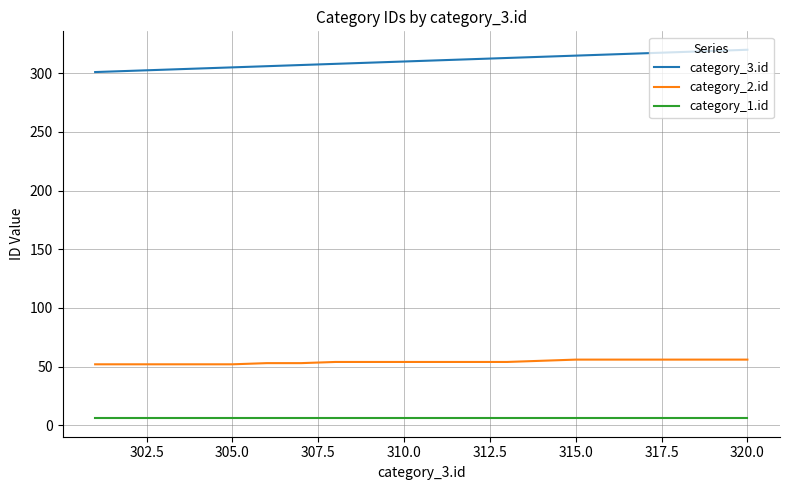

Which series has the widest spread of values?

category_3.id